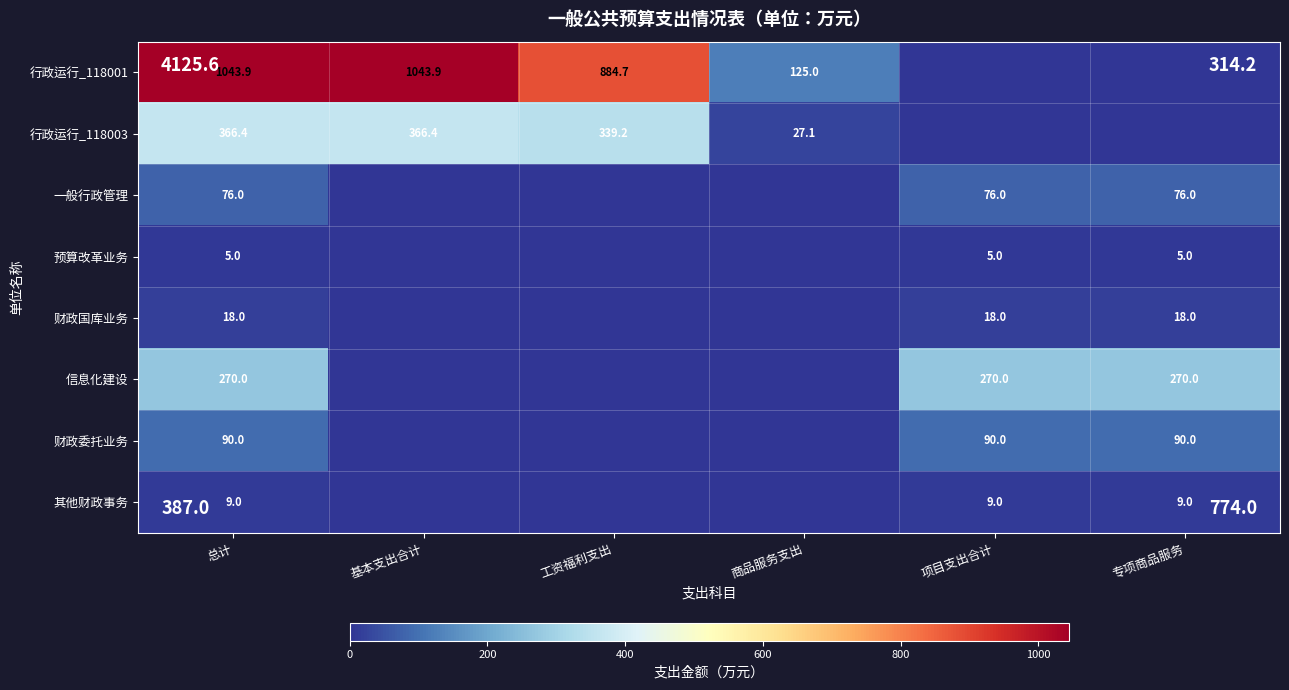

The value of 预算改革业务 at 专项商品服务 is 8.6. True or false?

False